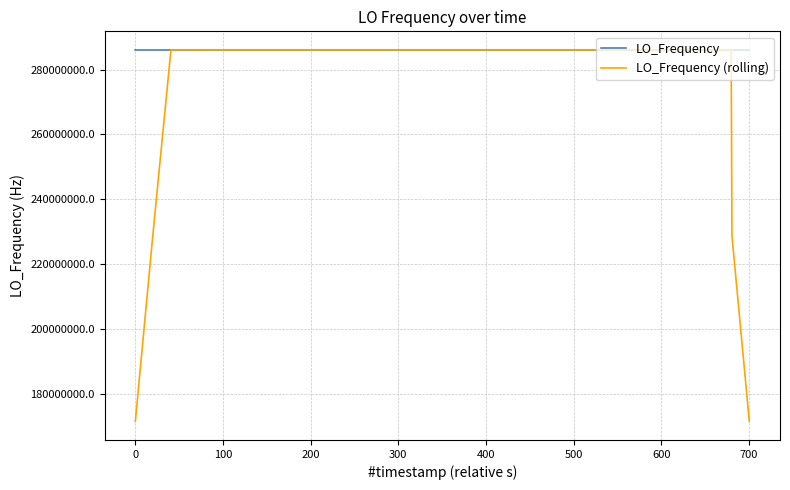

What is the minimum value for LO_Frequency (rolling)?

171628198.3